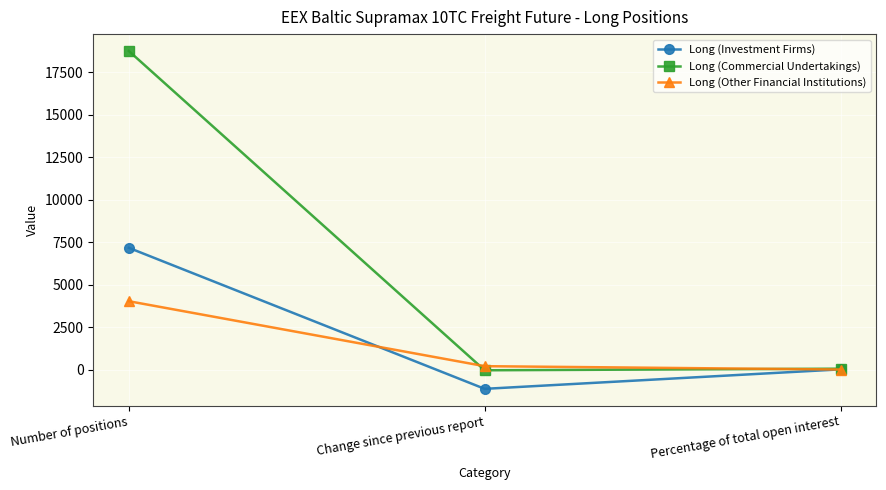

What is the average value of the Long (Investment Firms) series?

2023.2